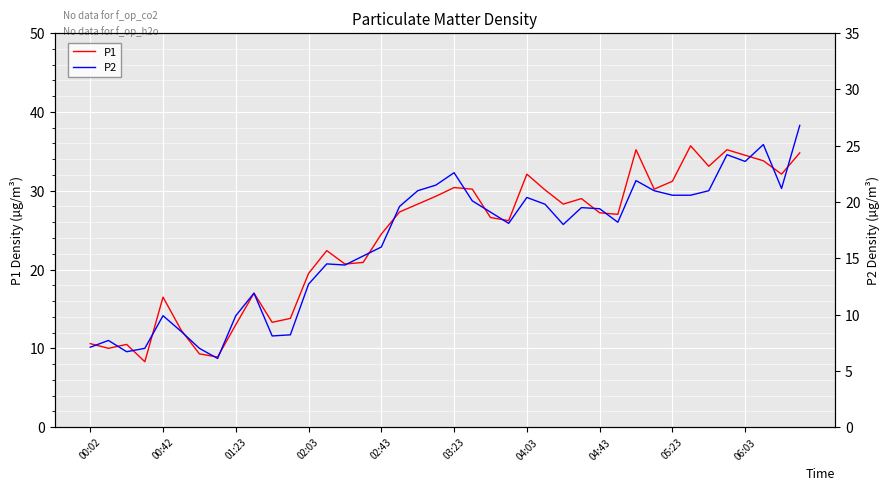

What is the maximum value for P1?

35.7